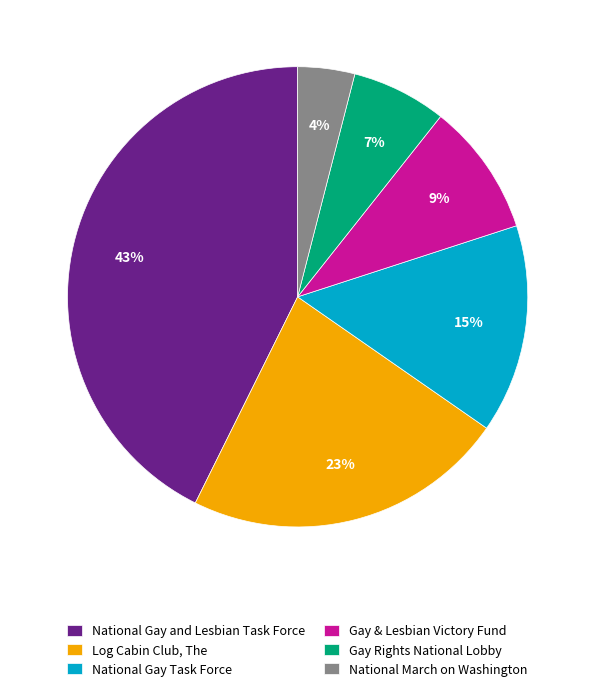

To the nearest percent, what is the difference between the Log Cabin Club, The and National Gay Task Force slice percentages?

8%